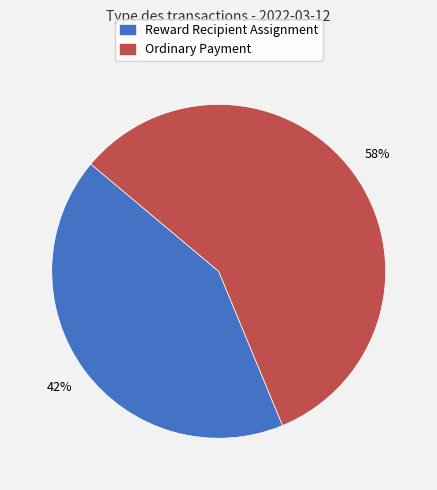

Does any single category account for the majority?

Yes